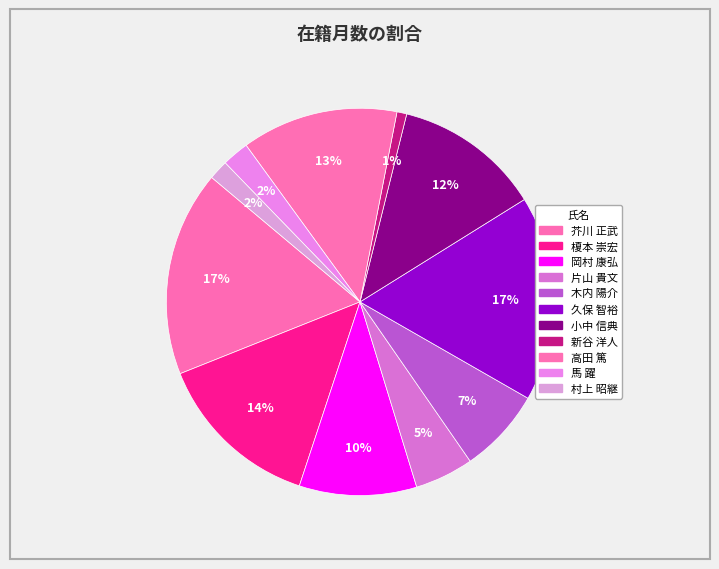

Combined, what portion of the pie is 榎本 崇宏 and 岡村 康弘?

23.7%